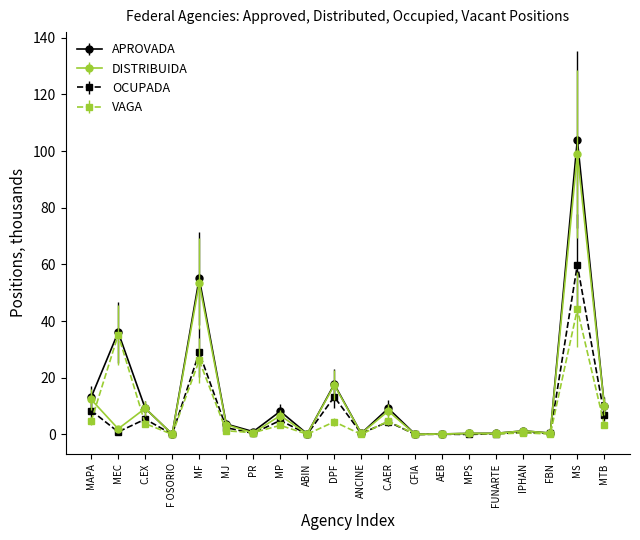

The APROVADA series shows 0.0 at CFIA. True or false?

True